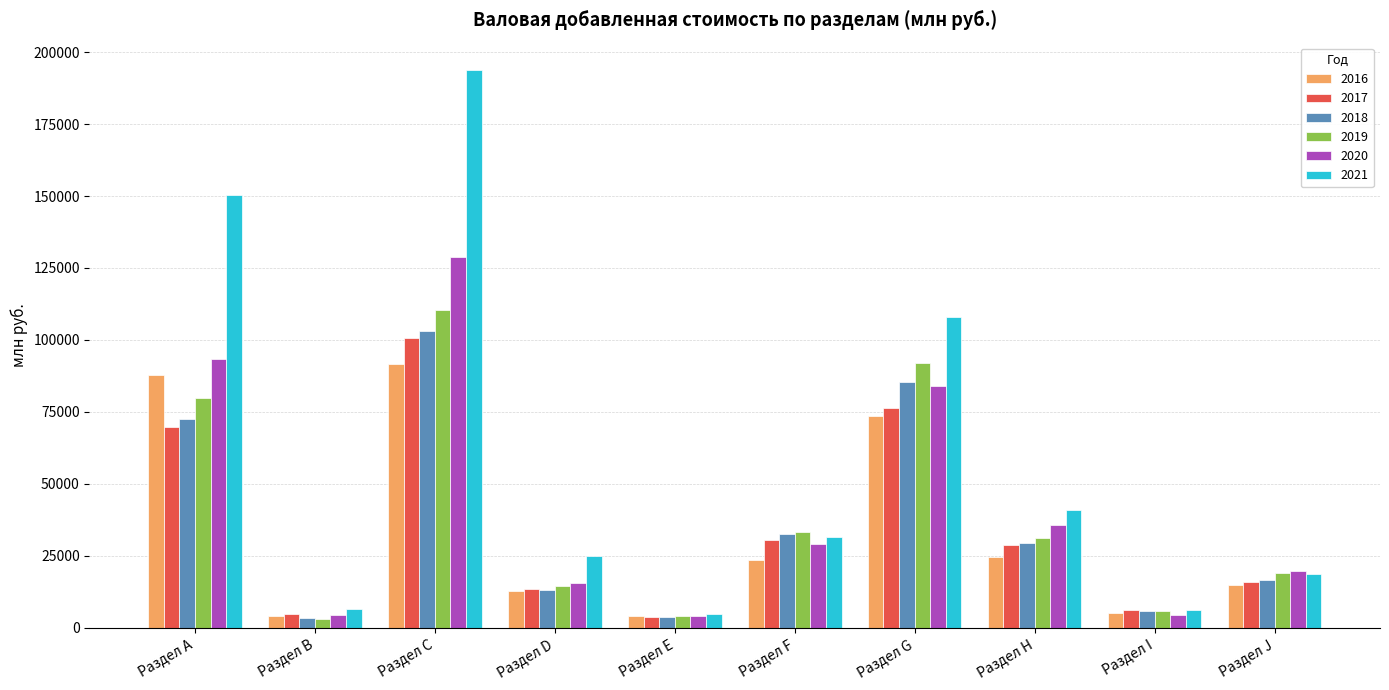

True or false: 2020 has a value of 191928.8 at Раздел C.

False